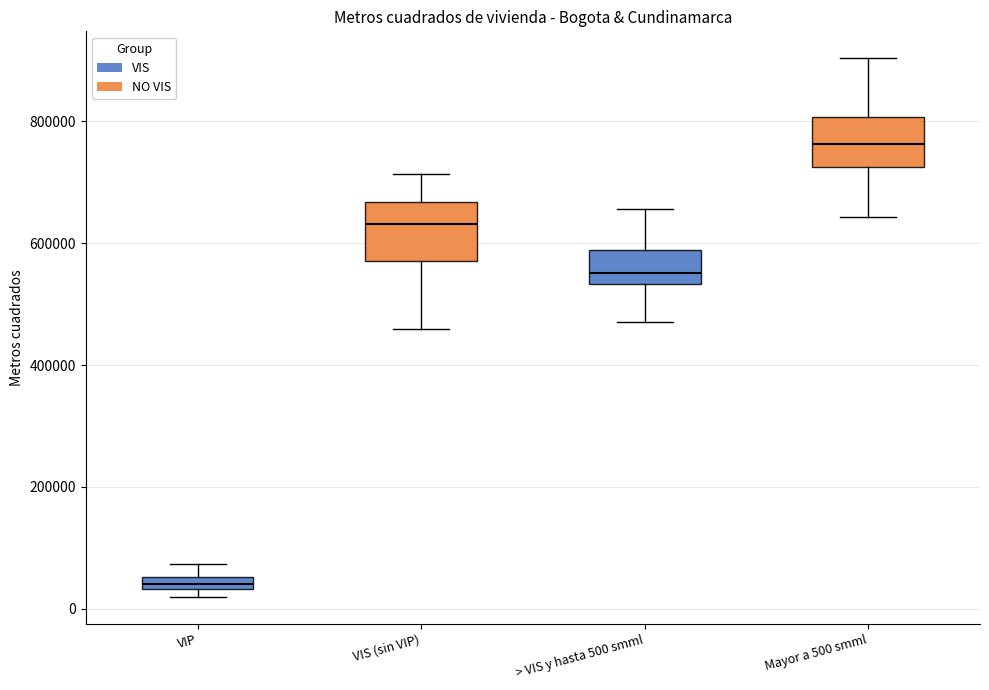

Which box has the lowest median line?

VIP